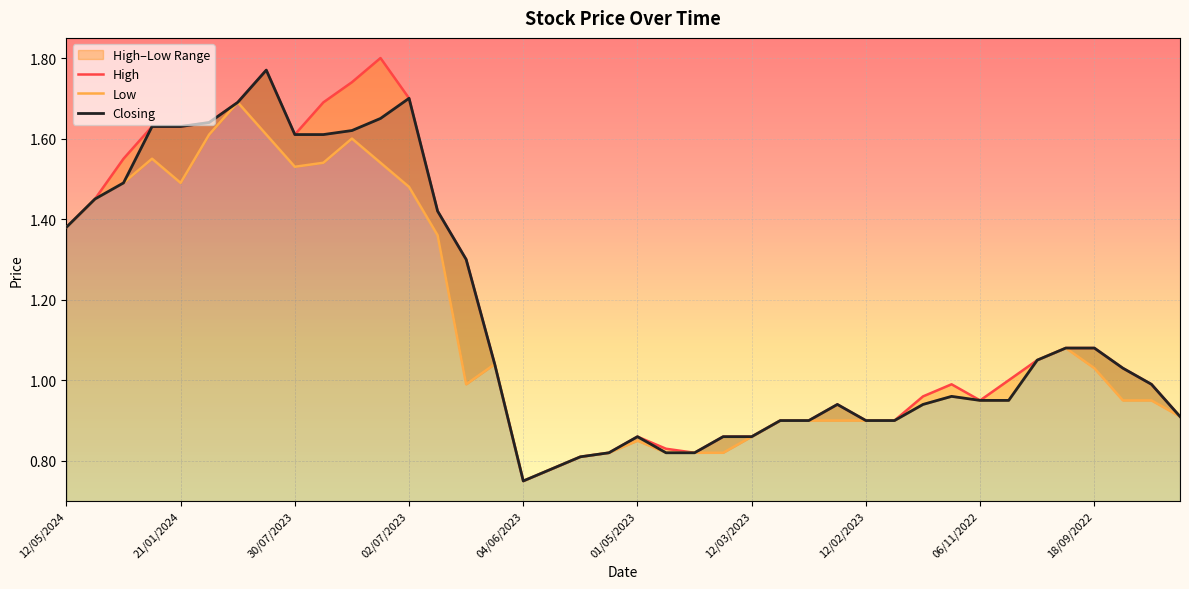

At which label does Closing reach its minimum?

04/06/2023